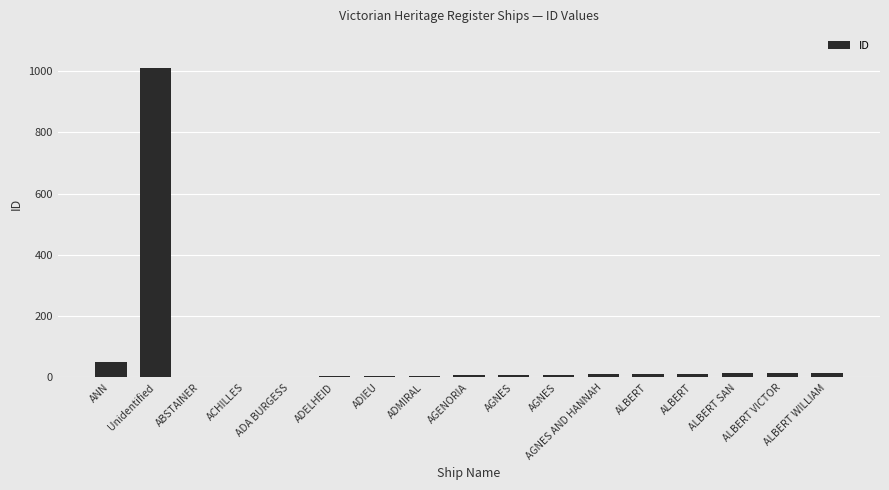

What is the value of the 15th bar from the left?

13